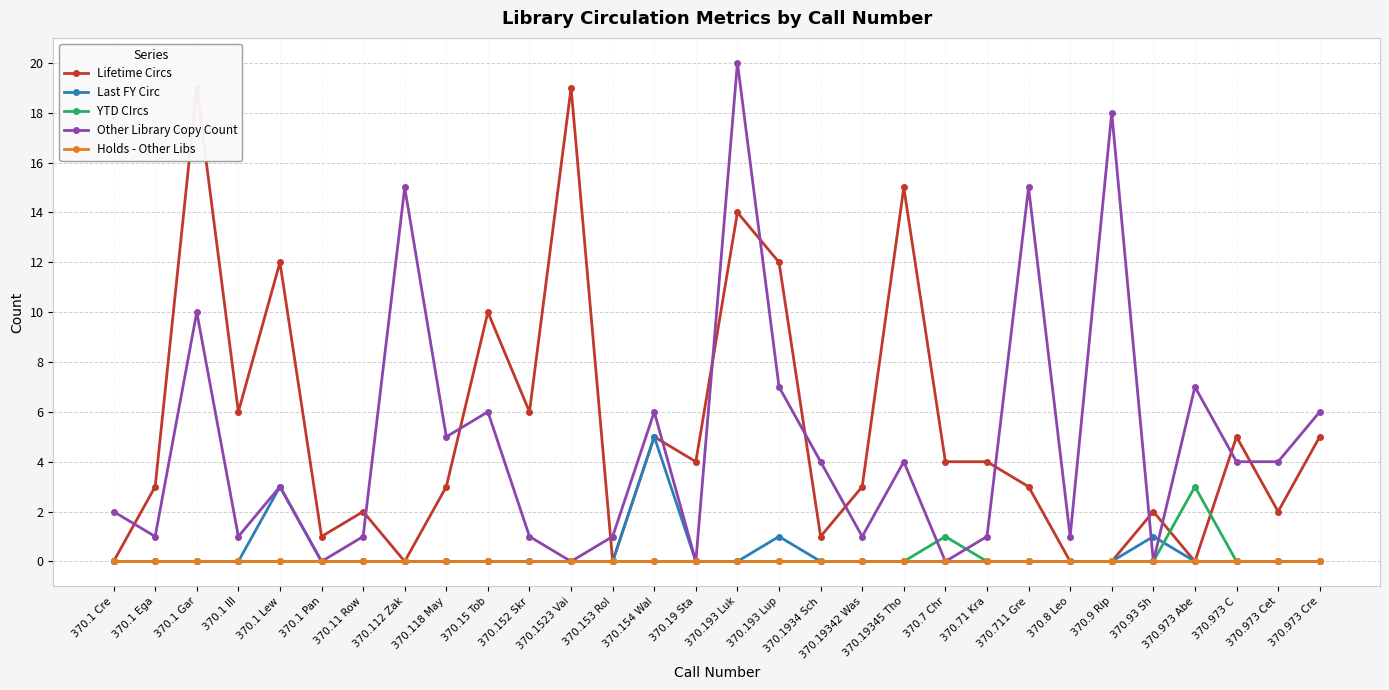

List the labels in order of Other Library Copy Count value, largest first.

370.193 Luk, 370.9 Rip, 370.112 Zak, 370.711 Gre, 370.1 Gar, 370.193 Lup, 370.973 Abe, 370.15 Tob, 370.154 Wal, 370.973 Cre, 370.118 May, 370.1934 Sch, 370.19345 Tho, 370.973 C, 370.973 Cet, 370.1 Lew, 370.1 Cre, 370.1 Ega, 370.1 Ill, 370.11 Row, 370.152 Skr, 370.153 Rol, 370.19342 Was, 370.71 Kra, 370.8 Leo, 370.1 Pan, 370.1523 Vai, 370.19 Sta, 370.7 Chr, 370.93 Sh